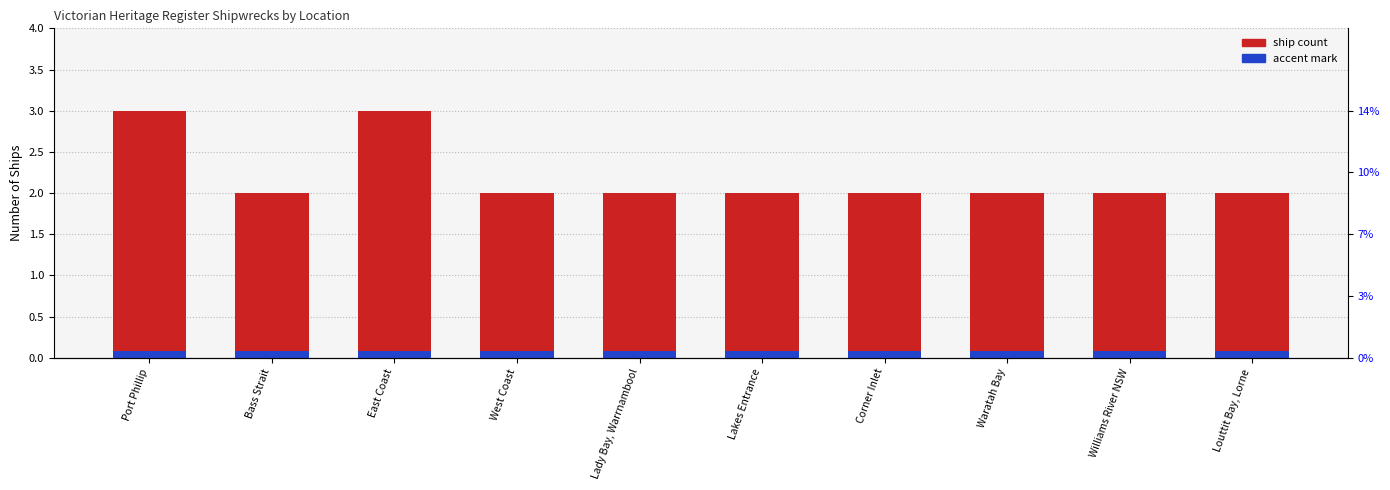

What is the sum of all values?

22